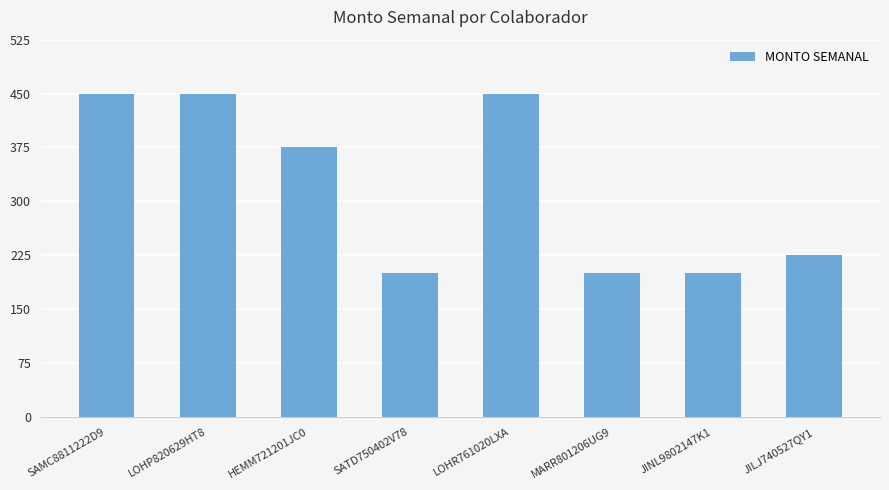

What is the value of the 8th bar from the left?

225